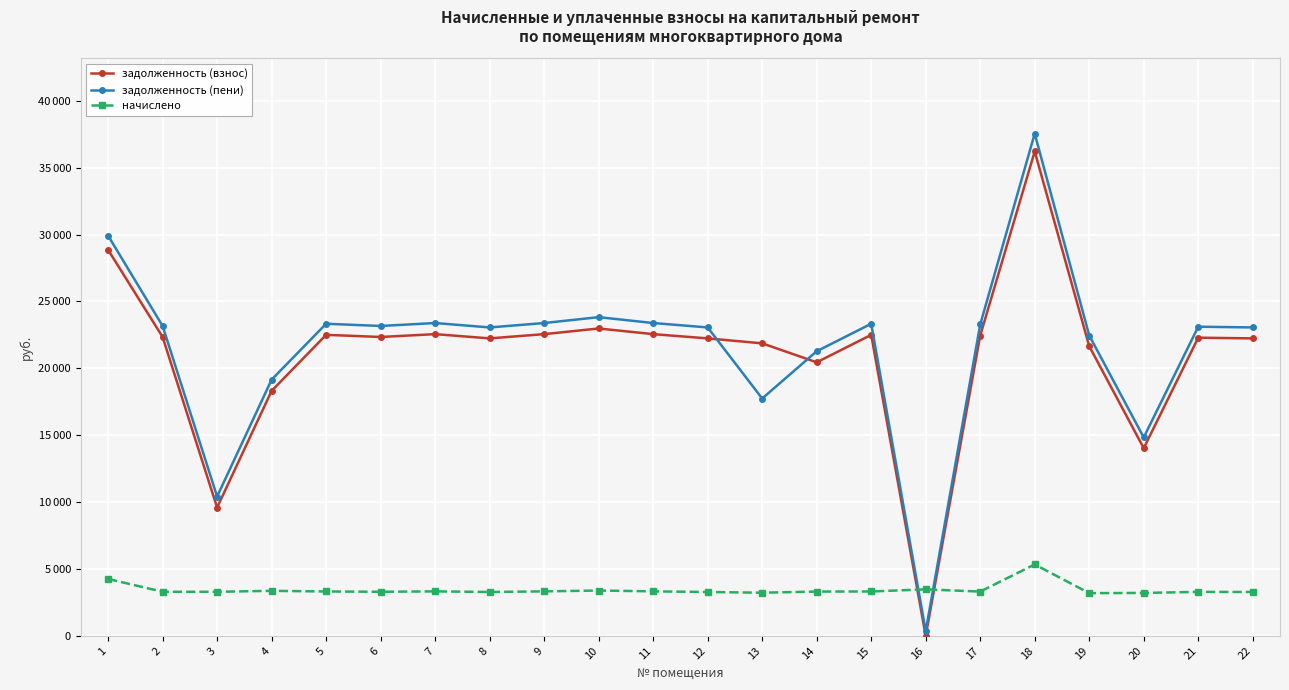

At how many categories does at least one series exceed 24543?

2